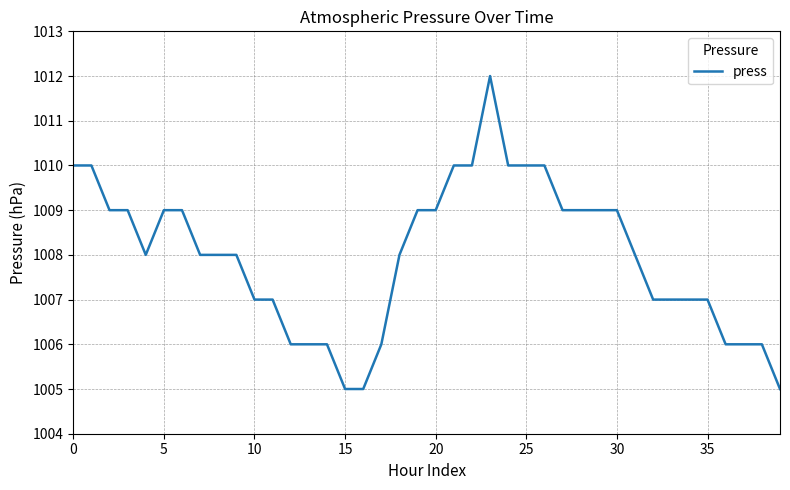

What is the minimum value shown in the chart?

1005